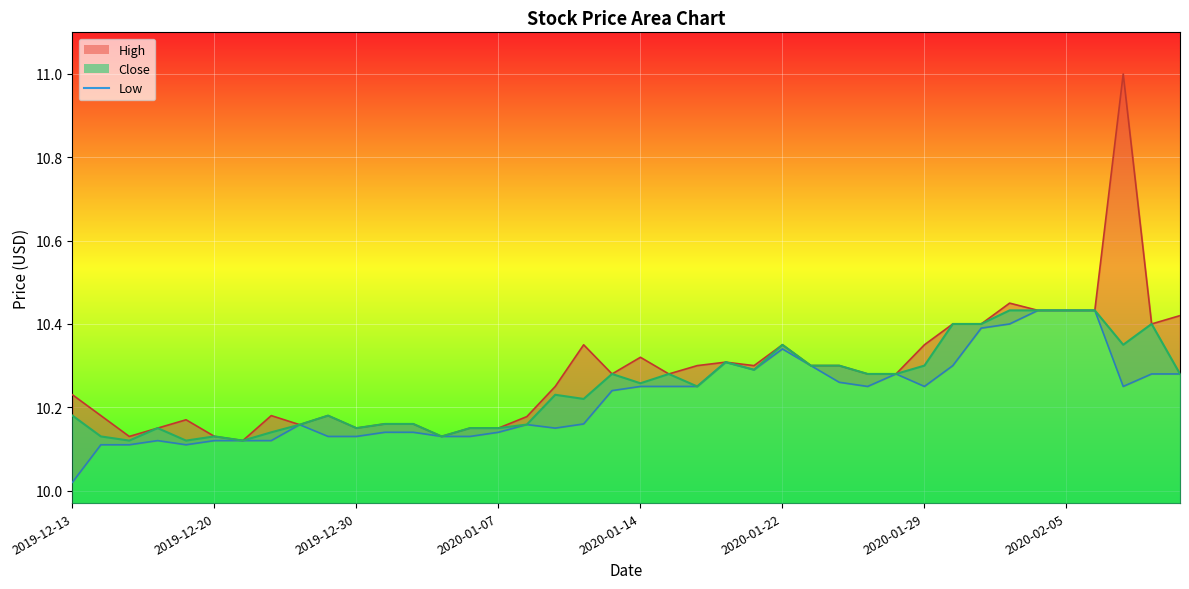

What is the spread (max minus min) of values at 37?

0.8